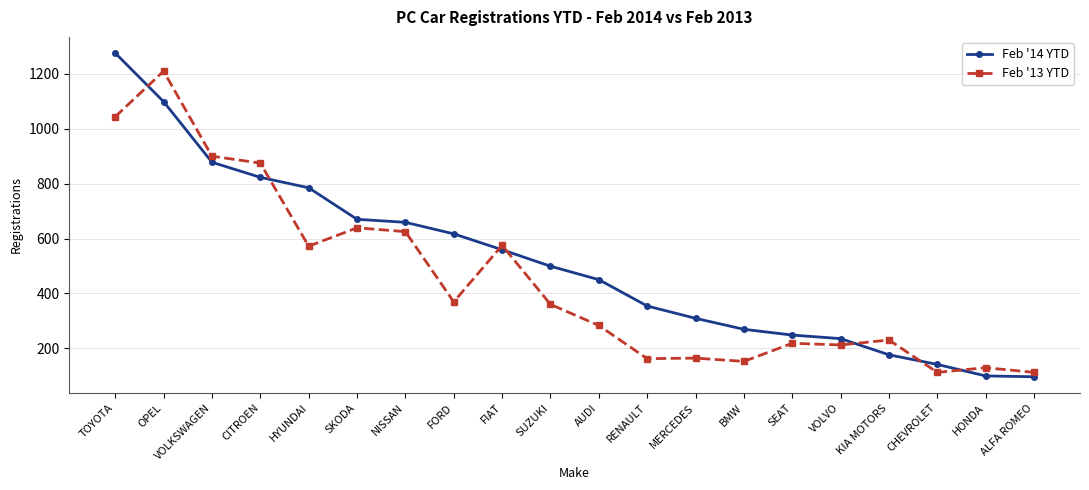

What is the sum of all Feb '14 YTD values?

10242